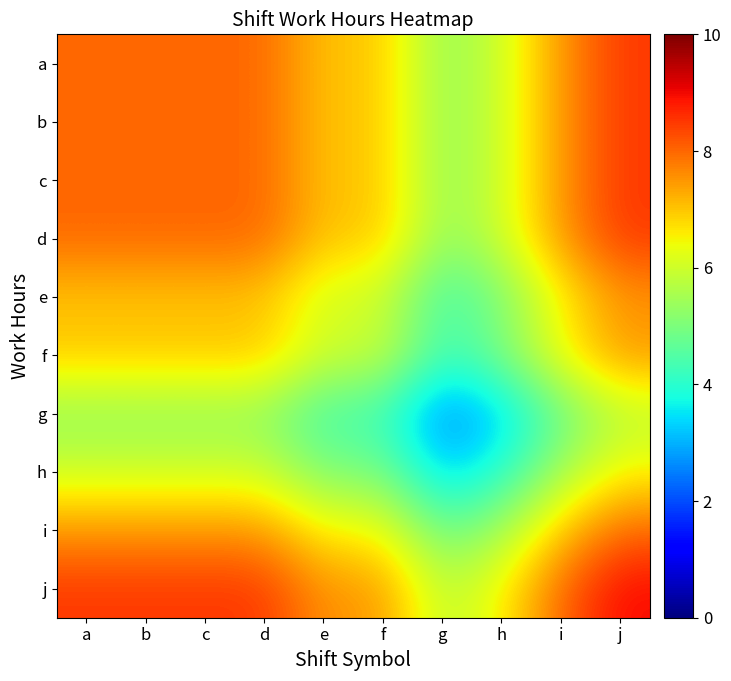

Reading right to left, extract all data points from this chart.

a: j=8.5	i=7.5	h=6.0	g=5.2	f=7.0	e=7.0	d=8.0	c=8.0	b=8.0	a=8.0
b: j=8.5	i=7.5	h=6.0	g=5.2	f=7.0	e=7.0	d=8.0	c=8.0	b=8.0	a=8.0
c: j=8.5	i=7.5	h=6.0	g=5.2	f=7.0	e=7.0	d=8.0	c=8.0	b=8.0	a=8.0
d: j=8.5	i=7.5	h=6.0	g=5.2	f=7.0	e=7.0	d=8.0	c=8.0	b=8.0	a=8.0
e: j=7.5	i=6.5	h=5.0	g=4.2	f=6.0	e=6.0	d=7.0	c=7.0	b=7.0	a=7.0
f: j=7.5	i=6.5	h=5.0	g=4.2	f=6.0	e=6.0	d=7.0	c=7.0	b=7.0	a=7.0
g: j=5.8	i=4.7	h=3.3	g=2.5	f=4.2	e=4.2	d=5.2	c=5.2	b=5.2	a=5.2
h: j=6.5	i=5.5	h=4.0	g=3.3	f=5.0	e=5.0	d=6.0	c=6.0	b=6.0	a=6.0
i: j=8.0	i=7.0	h=5.5	g=4.7	f=6.5	e=6.5	d=7.5	c=7.5	b=7.5	a=7.5
j: j=9.0	i=8.0	h=6.5	g=5.8	f=7.5	e=7.5	d=8.5	c=8.5	b=8.5	a=8.5